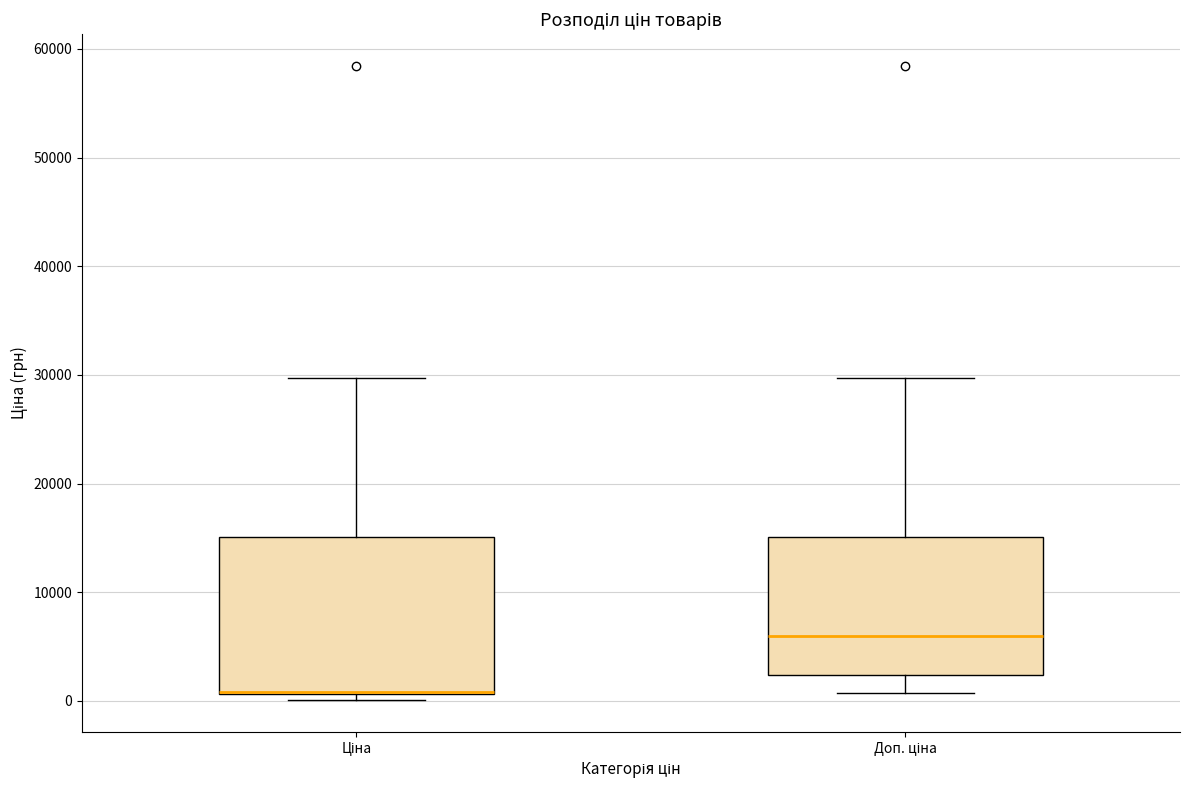

Where is the lower edge of the box for Ціна on the y-axis? The values are not printed on the chart, so give them approximately, as read against the axis.

1000